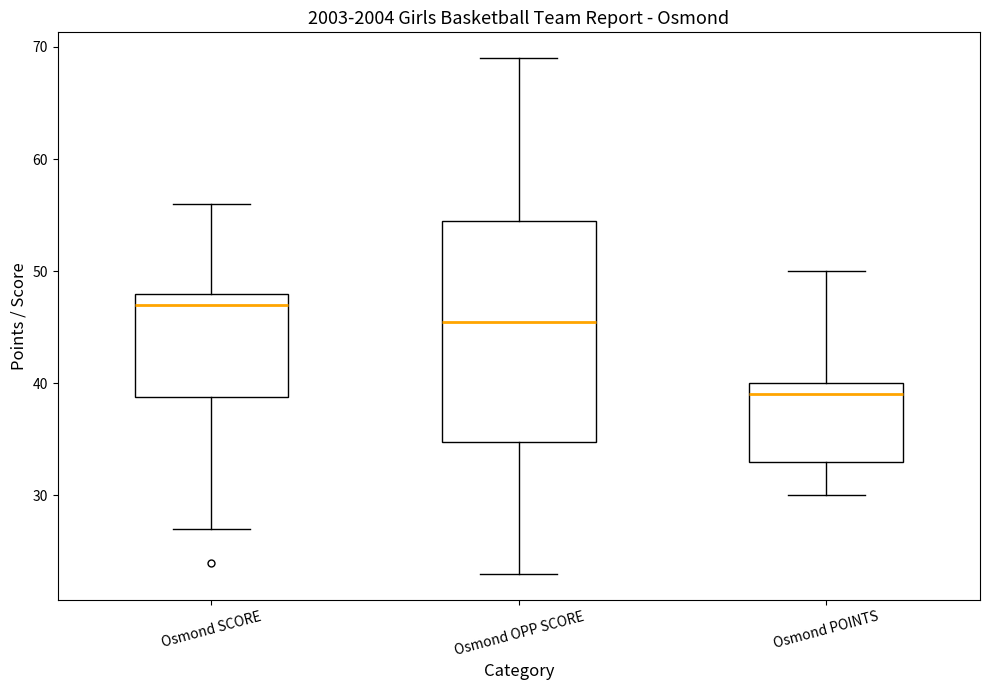

Reading left to right, transcribe this box plot: for each box, give where its median line is, the range the box spans, and where its two whiskers end, as read against the y-axis. The values are not printed on the chart, so give them approximately, as read against the axis.

Osmond SCORE: median 47, box 39 to 48, whiskers 27 to 56
Osmond OPP SCORE: median 46, box 35 to 55, whiskers 23 to 69
Osmond POINTS: median 39, box 33 to 40, whiskers 30 to 50